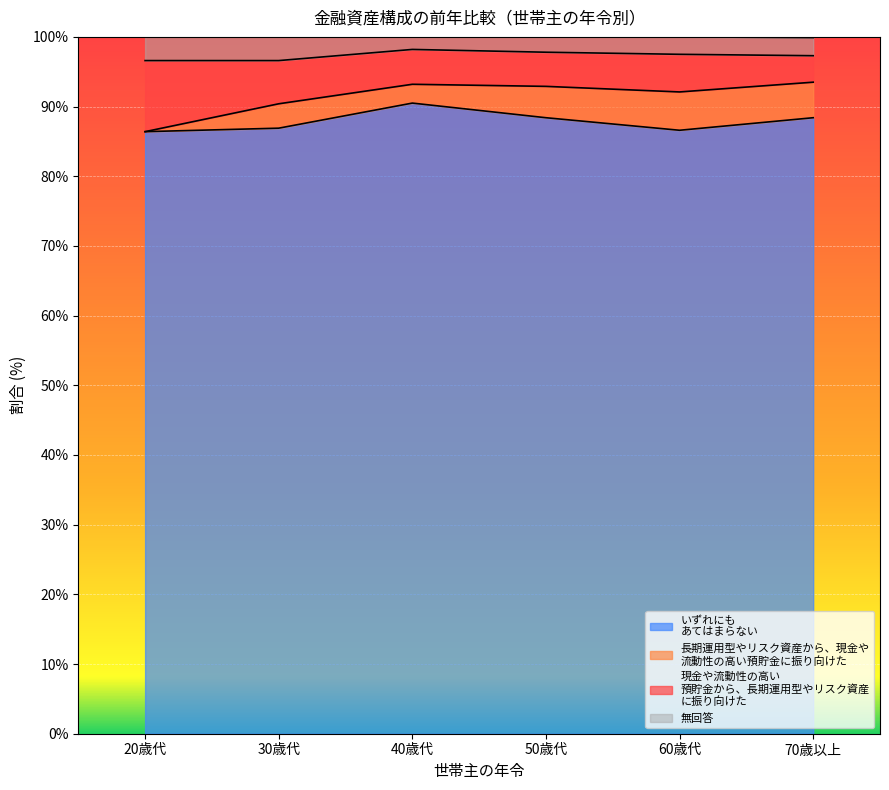

What is the total value across all series at 70歳以上?

99.9